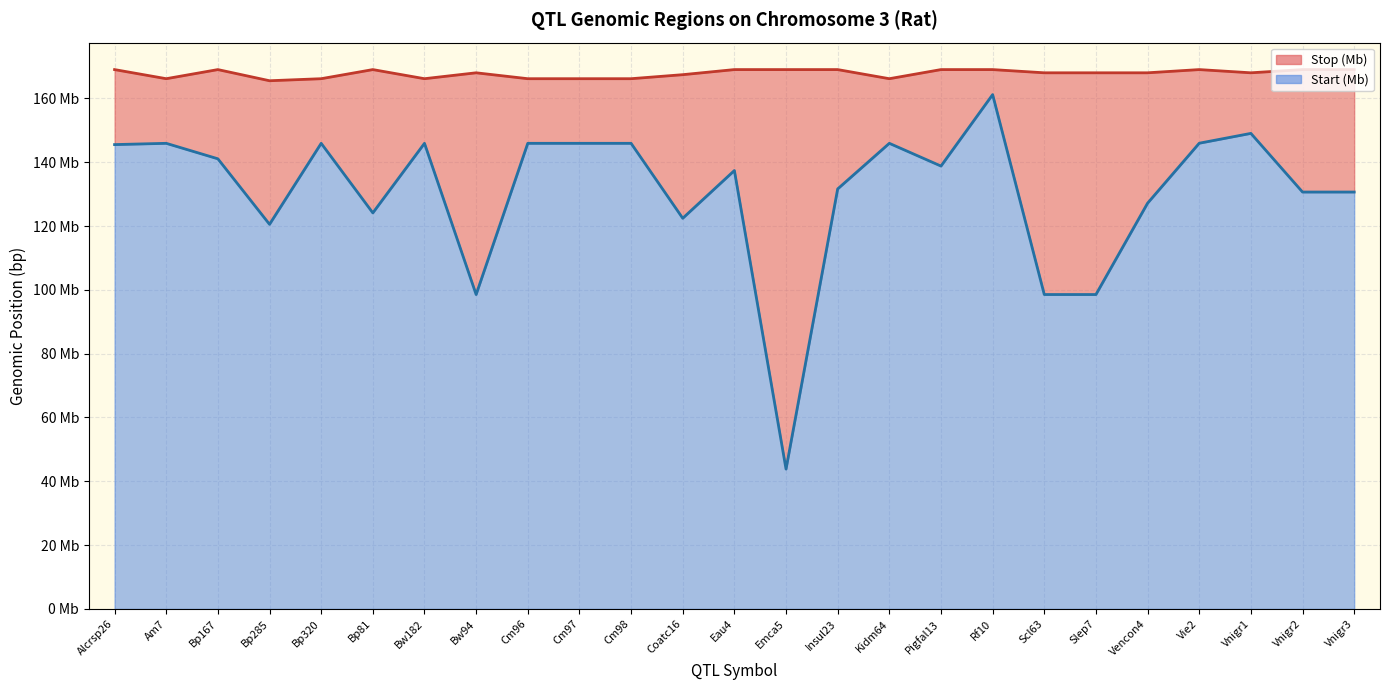

What is the smallest value displayed?

43.8